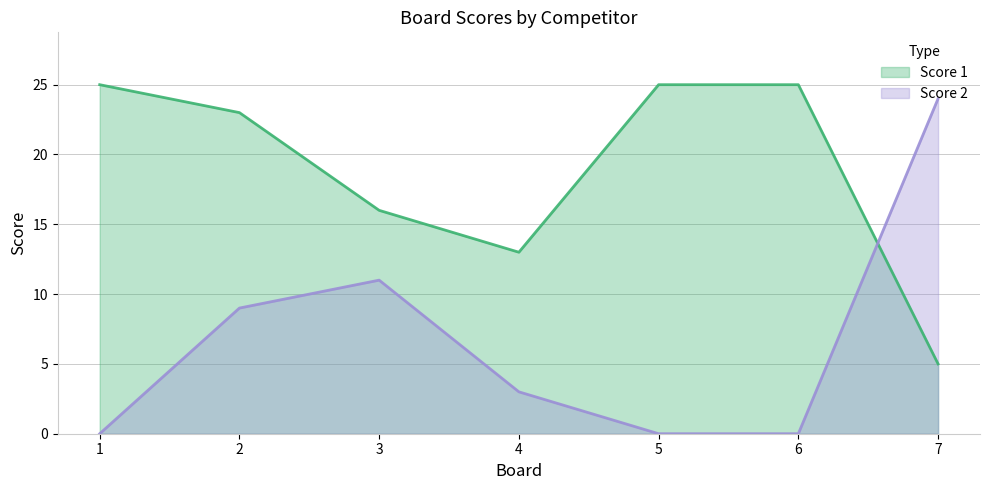

How many values in the Score 1 series are below 23?

3